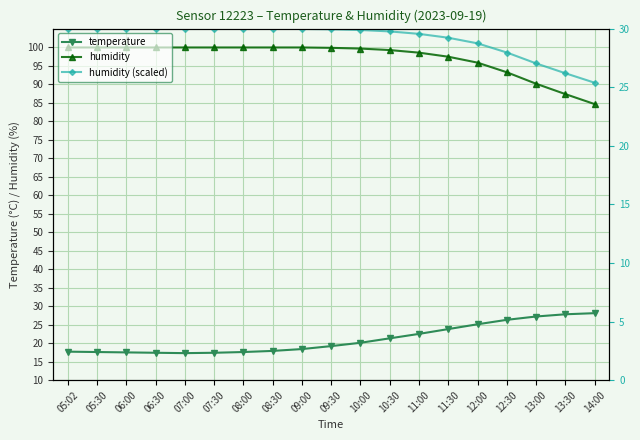

What is the average value of the humidity (scaled) series?

29.1